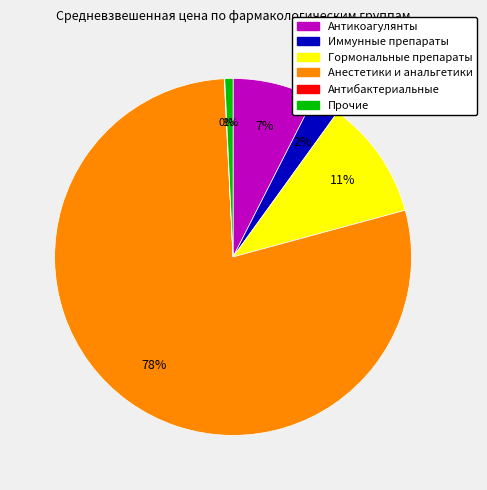

To the nearest percent, what is the average slice percentage?

17%